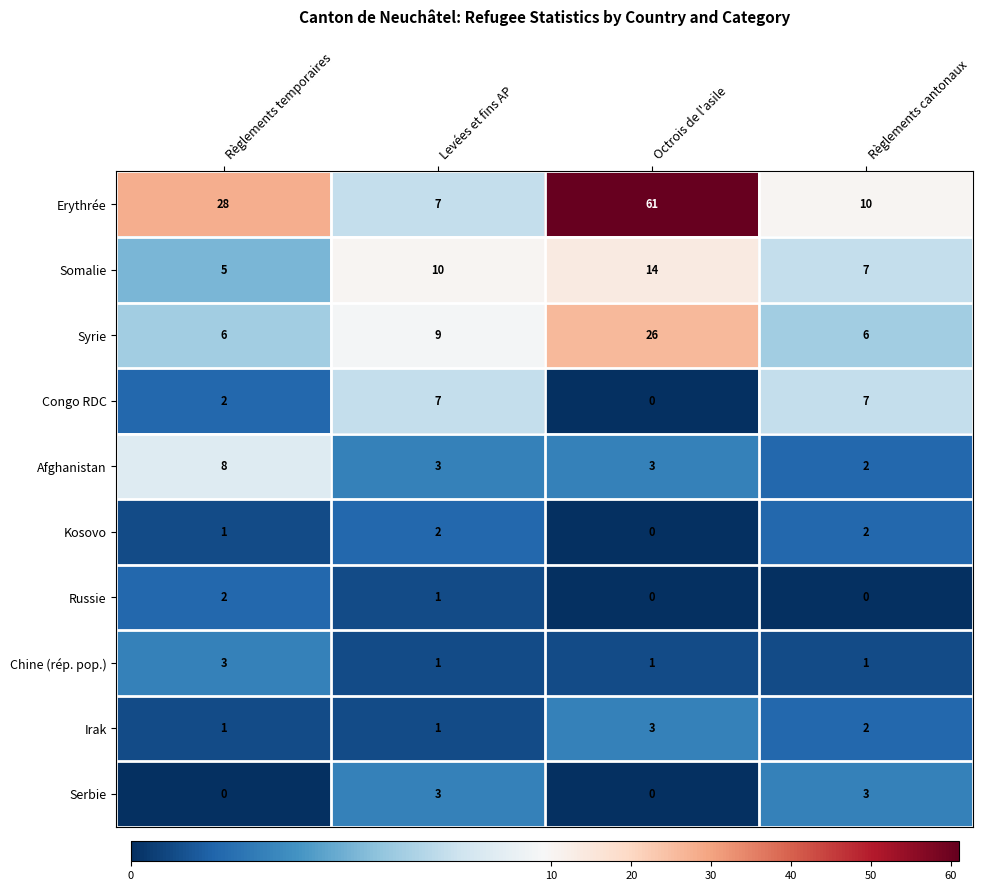

How many Kosovo values are between 1 and 2?

3